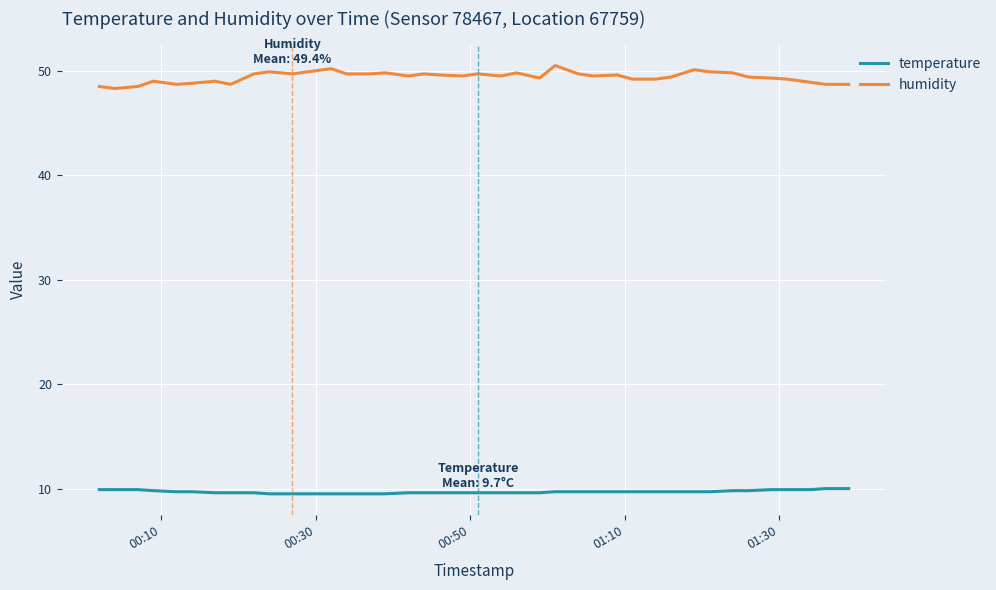

Which series has the largest range (max minus min)?

humidity